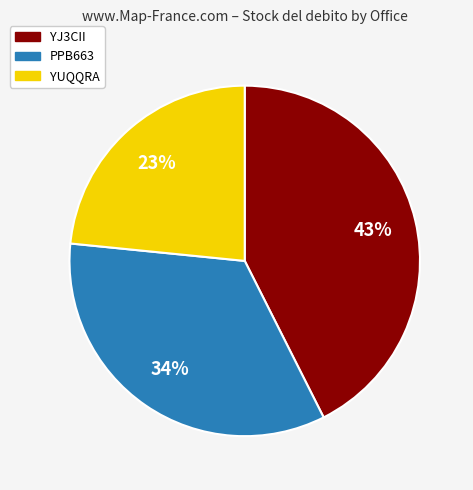

To the nearest percent, what is the average slice percentage?

33%